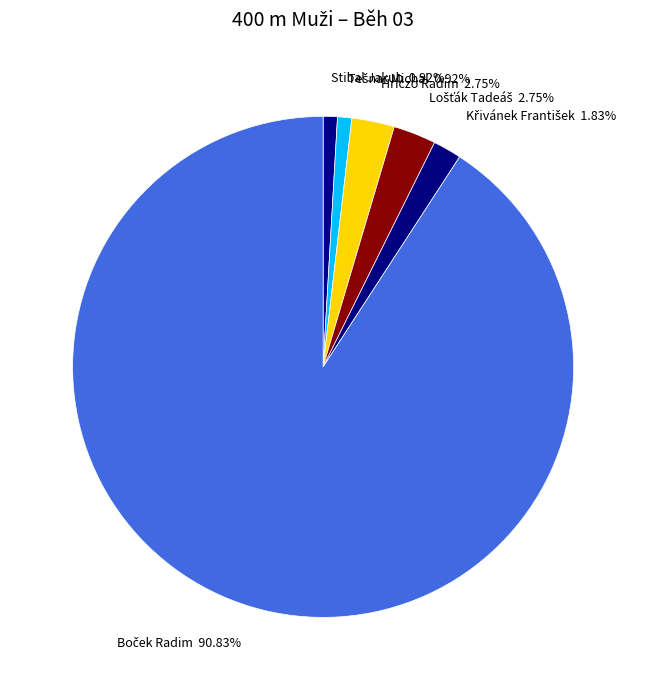

Is there a majority slice in this chart?

Yes